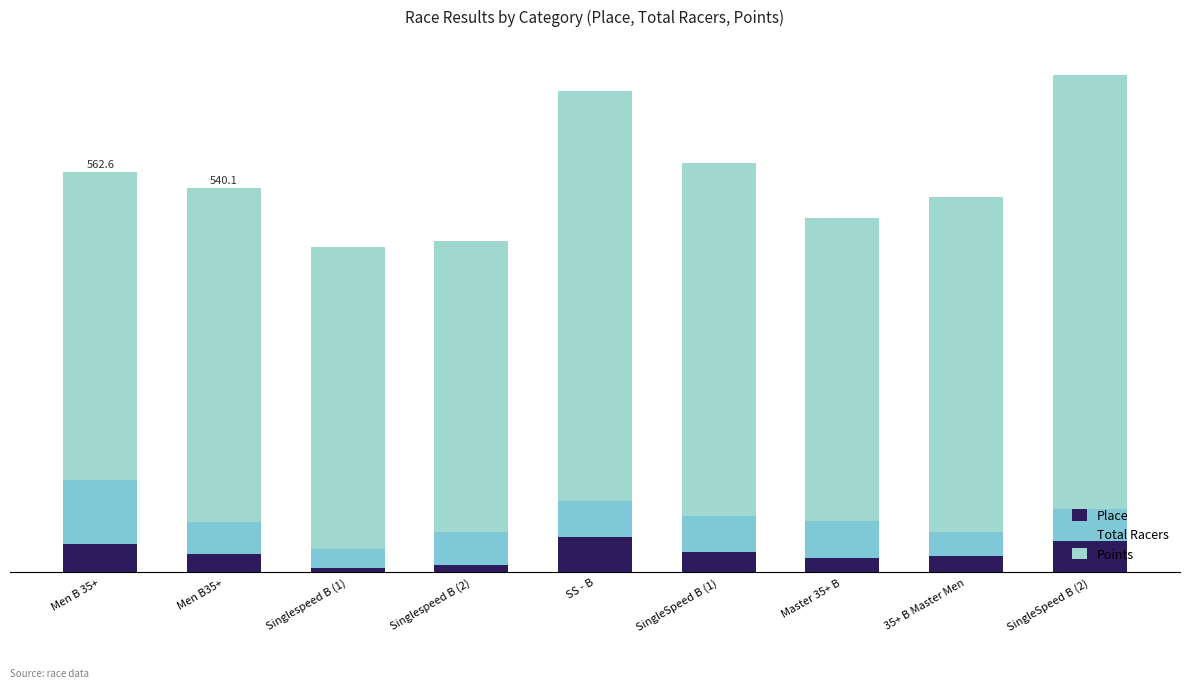

What is the label of the 9th bar from the right?

Men B 35+